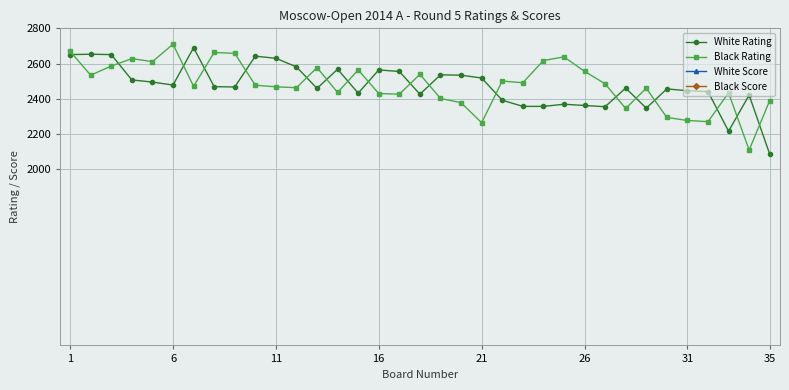

What are all the series names shown in the legend?

White Rating, Black Rating, White Score, Black Score